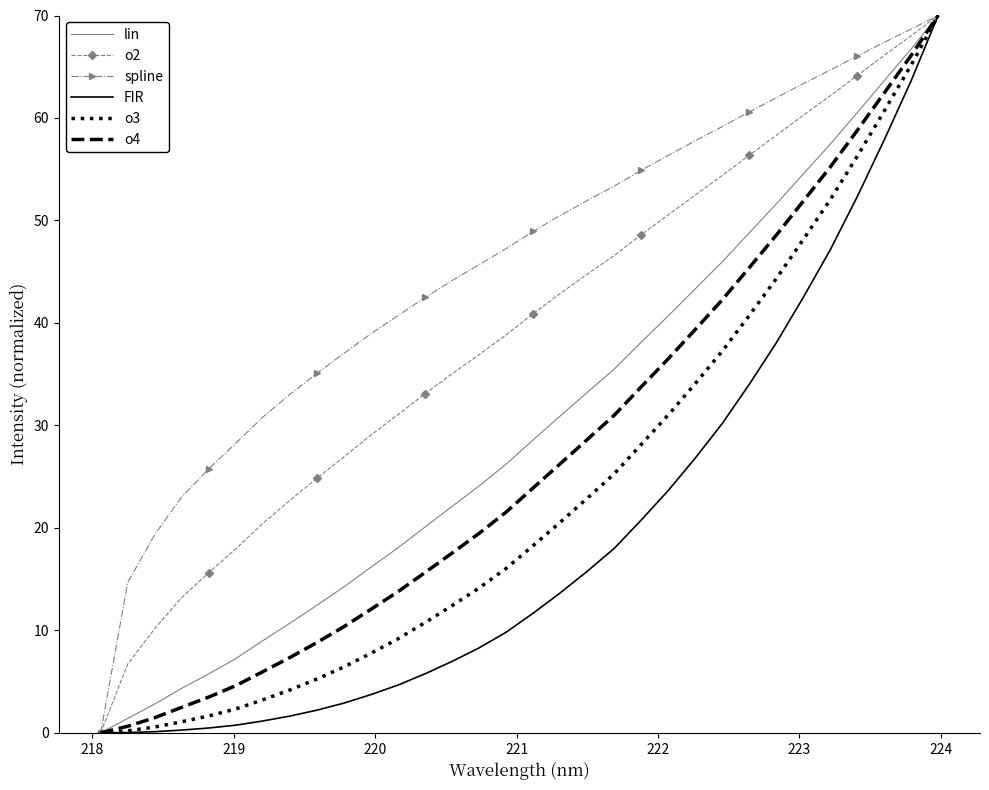

Which series has the largest total across all categories?

spline